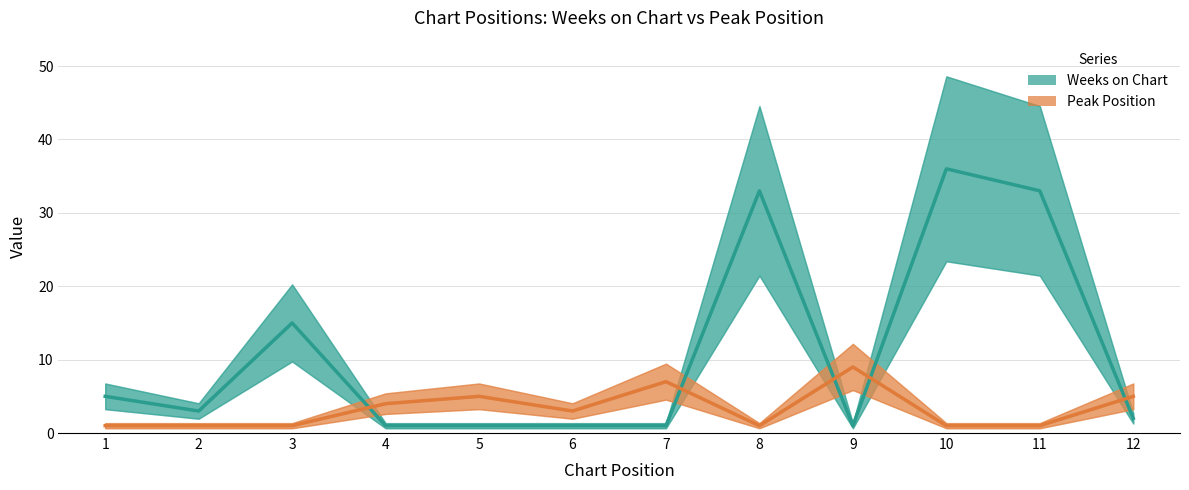

What is the smallest value displayed?

1